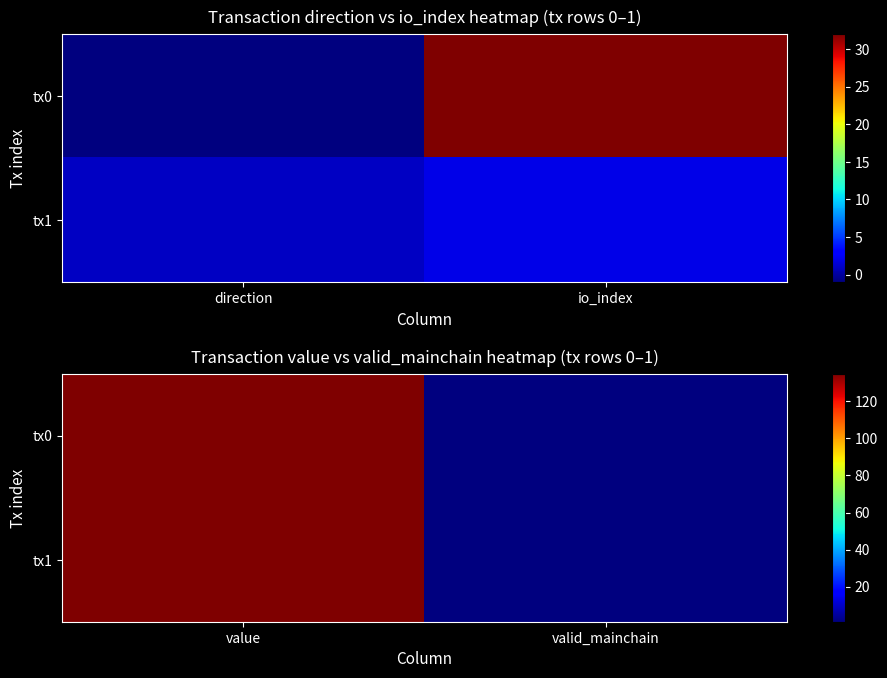

What is the average value of the tx0 series?

68.0